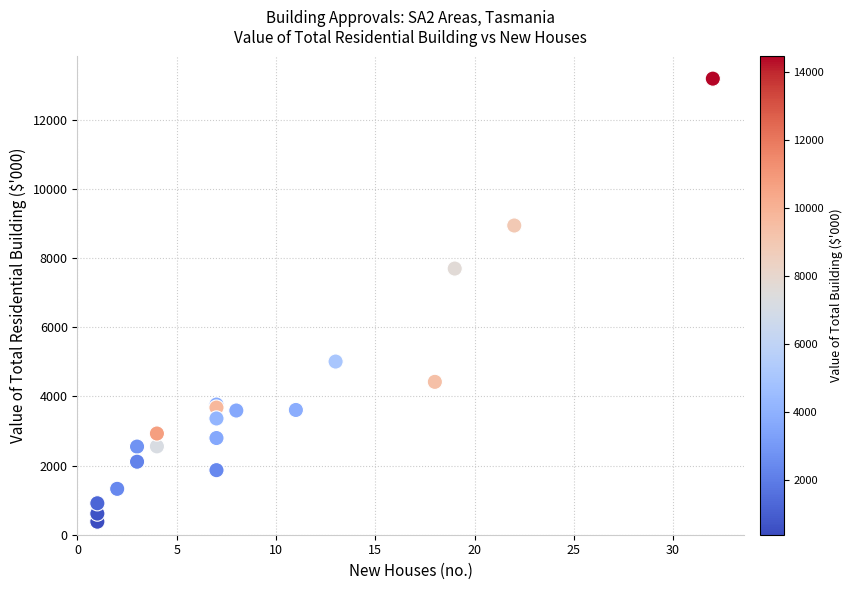

What Y value in the scatter plot is closest to 6779?

7692.1